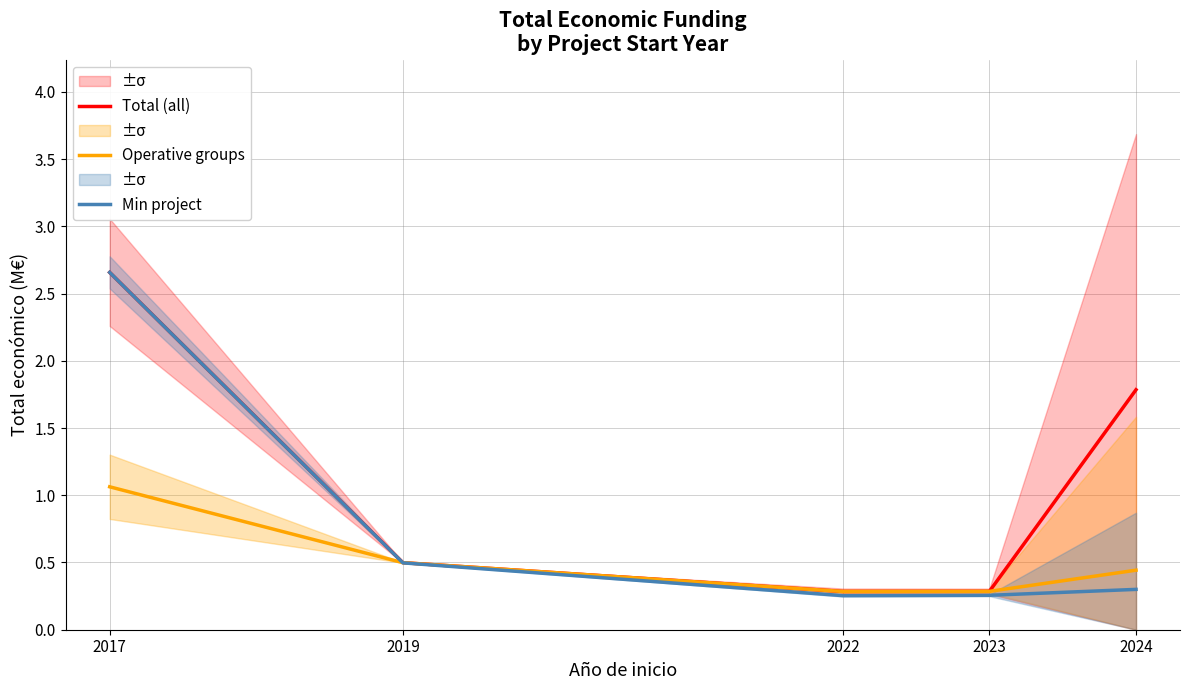

Reading left to right, list all the values displayed in this chart.

Total (all): 2.7	0.5	0.3	0.3	1.8
Operative groups: 1.1	0.5	0.3	0.3	0.4
Min project: 2.7	0.5	0.3	0.3	0.3